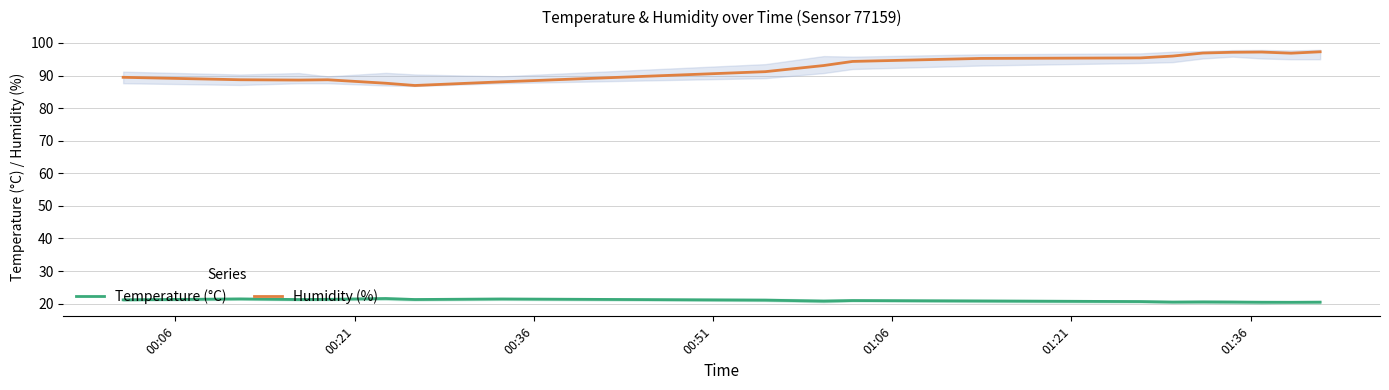

Reading left to right, extract all data points from this chart.

Temperature (°C): 21.2	21.5	21.3	21.3	21.6	21.3	21.4	21.1	20.8	20.9	20.8	20.6	20.5	20.5	20.5	20.4	20.4	20.5
Humidity (%): 89.5	88.7	88.6	88.7	87.6	87.0	88.1	91.2	93.1	94.3	95.3	95.4	96.0	96.9	97.1	97.2	96.9	97.3